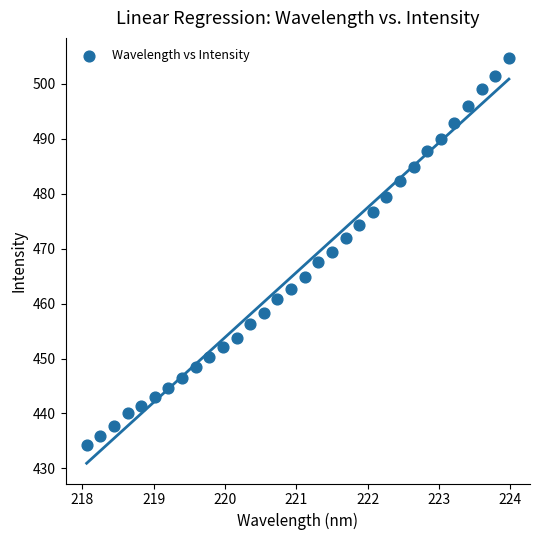

What is the range of X values (max minus min)?

5.9